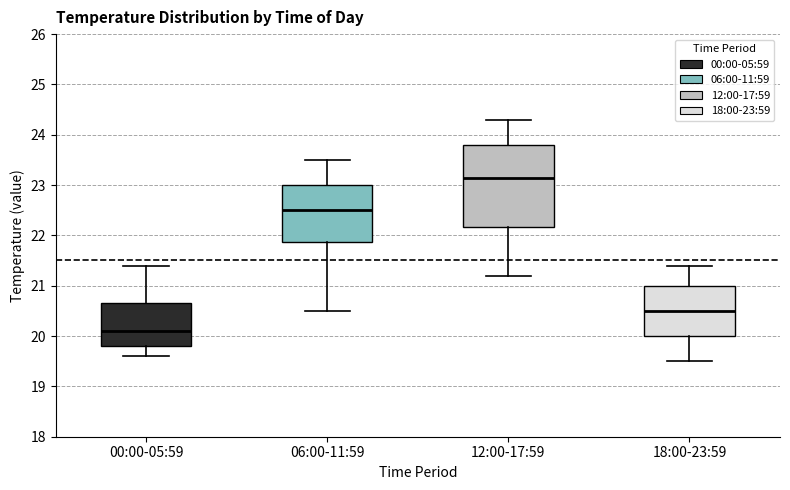

Reading left to right, read every box against the y-axis: the position of its median line, the range the box covers, and the ends of its whiskers. The values are not printed on the chart, so give them approximately, as read against the axis.

00:00-05:59: median 20.1, box 19.8 to 20.7, whiskers 19.6 to 21.4
06:00-11:59: median 22.5, box 21.9 to 23.0, whiskers 20.5 to 23.5
12:00-17:59: median 23.2, box 22.2 to 23.8, whiskers 21.2 to 24.3
18:00-23:59: median 20.5, box 20.0 to 21.0, whiskers 19.5 to 21.4